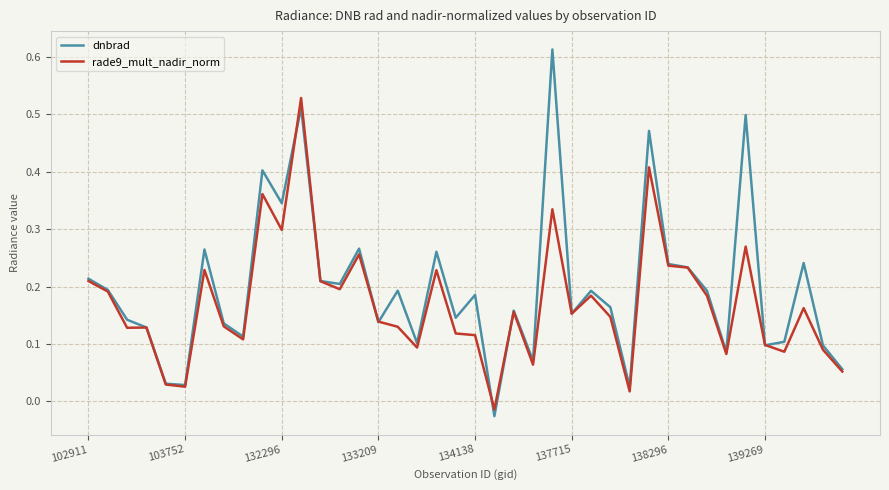

At how many categories does at least one series exceed 0?

39